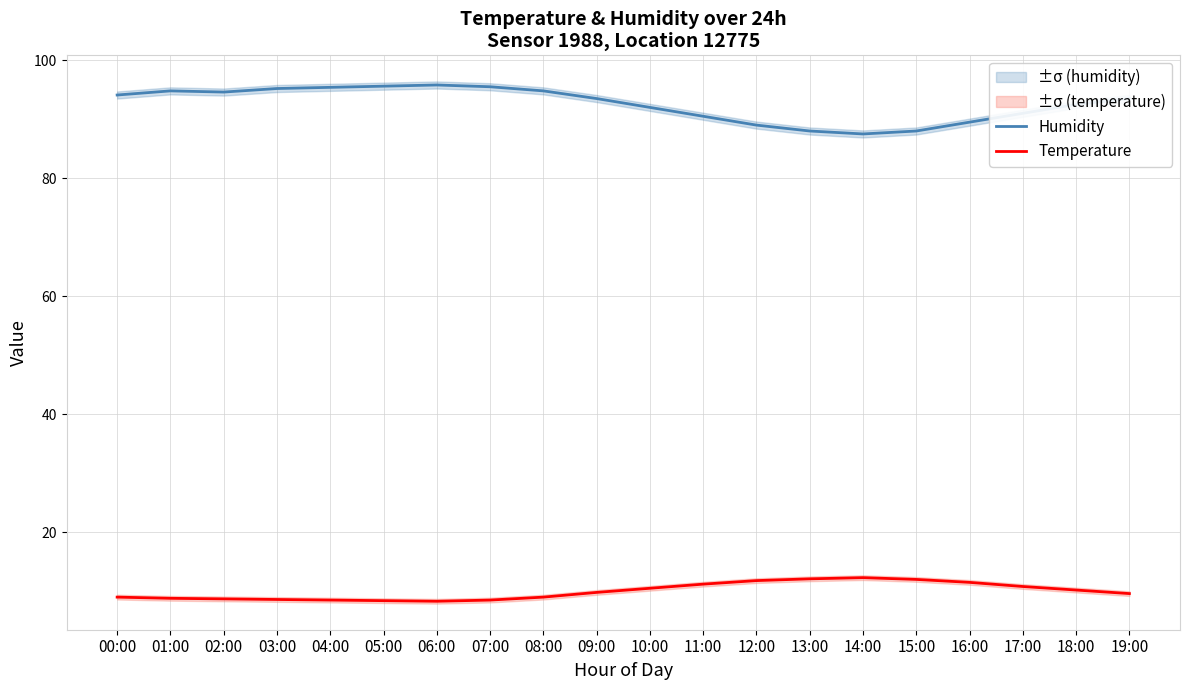

What is the difference between the Humidity values at 17:00 and 13:00?

3.0